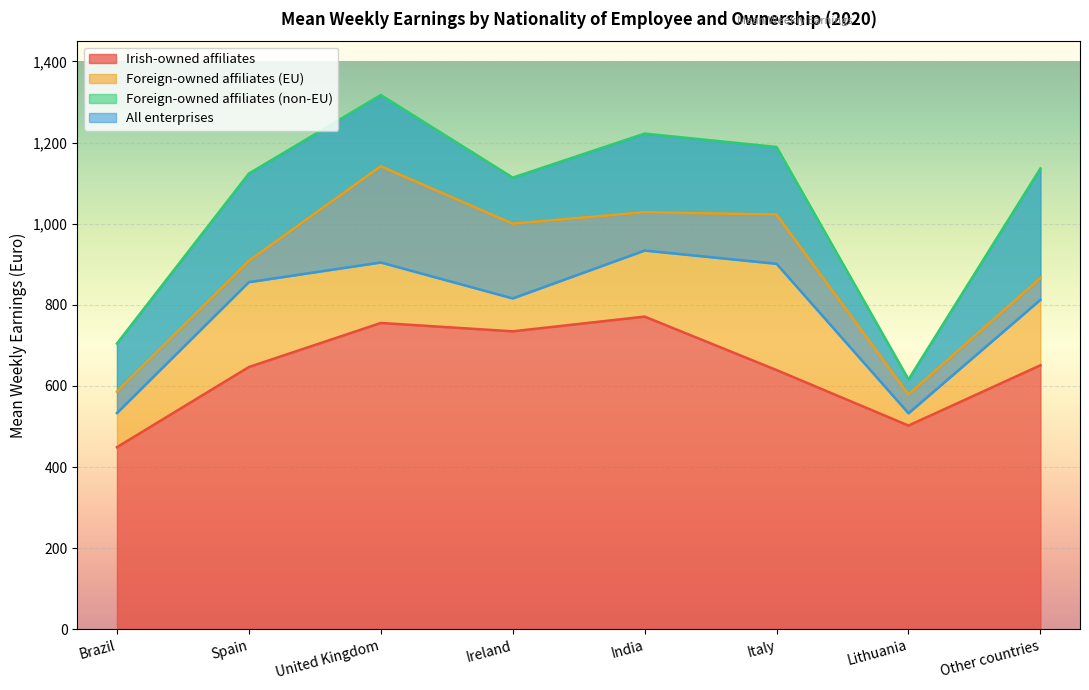

True or false: Foreign-owned affiliates (non-EU) and Foreign-owned affiliates (EU) cross at least once.

False